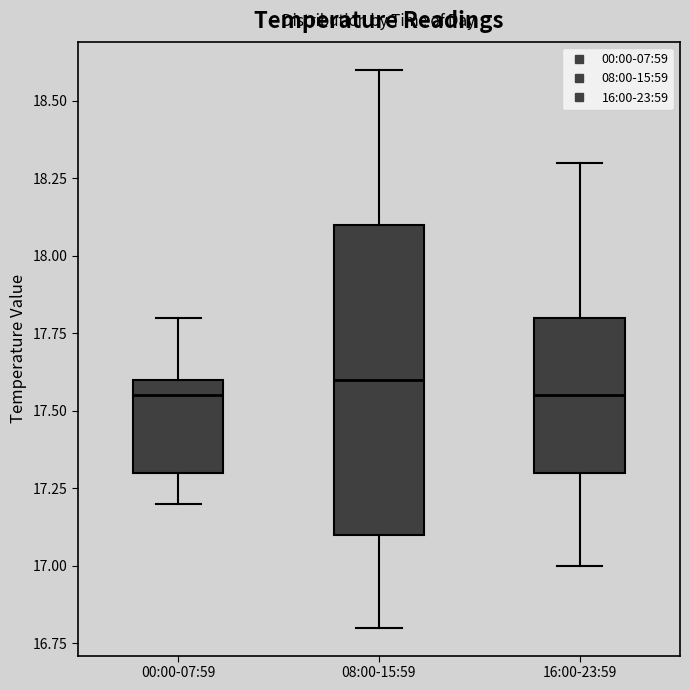

Which box is the tallest, from its lower edge to its upper edge?

08:00-15:59